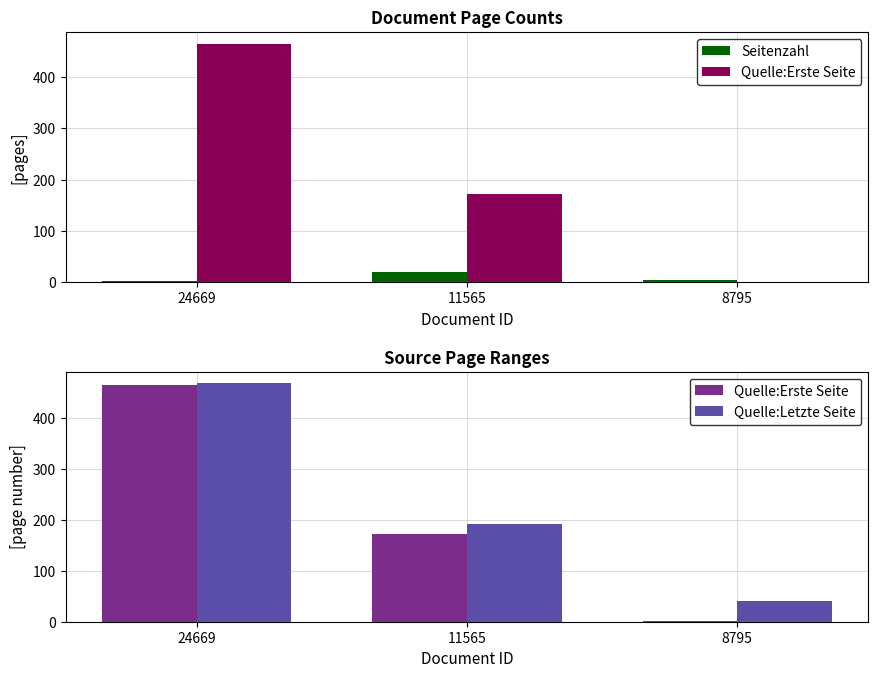

The value of Seitenzahl at 8795 is 5. True or false?

True